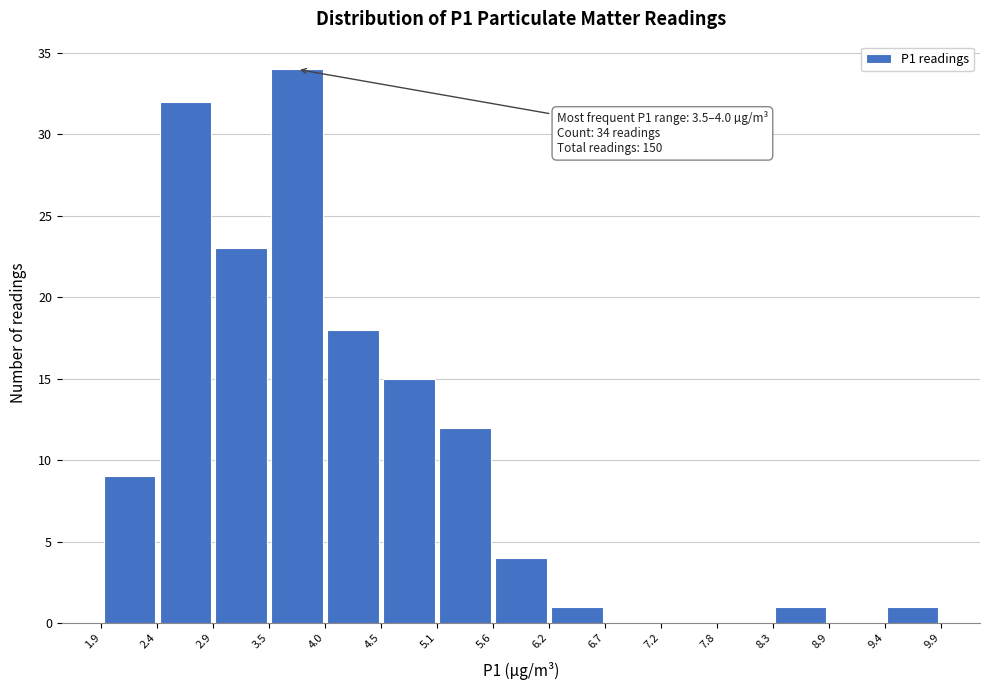

Over which range of the x-axis is the bar tallest?

3.5 to 4.0